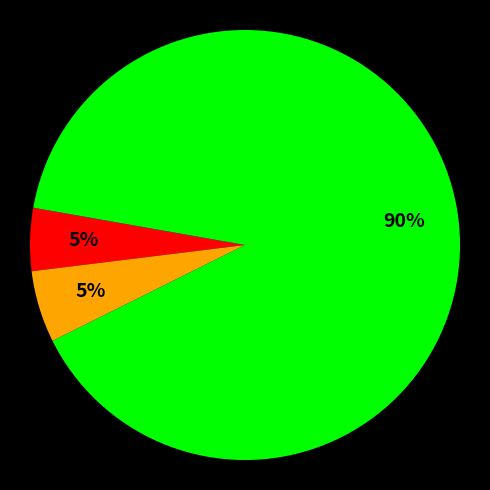

To the nearest percent, what is the average slice percentage?

33%